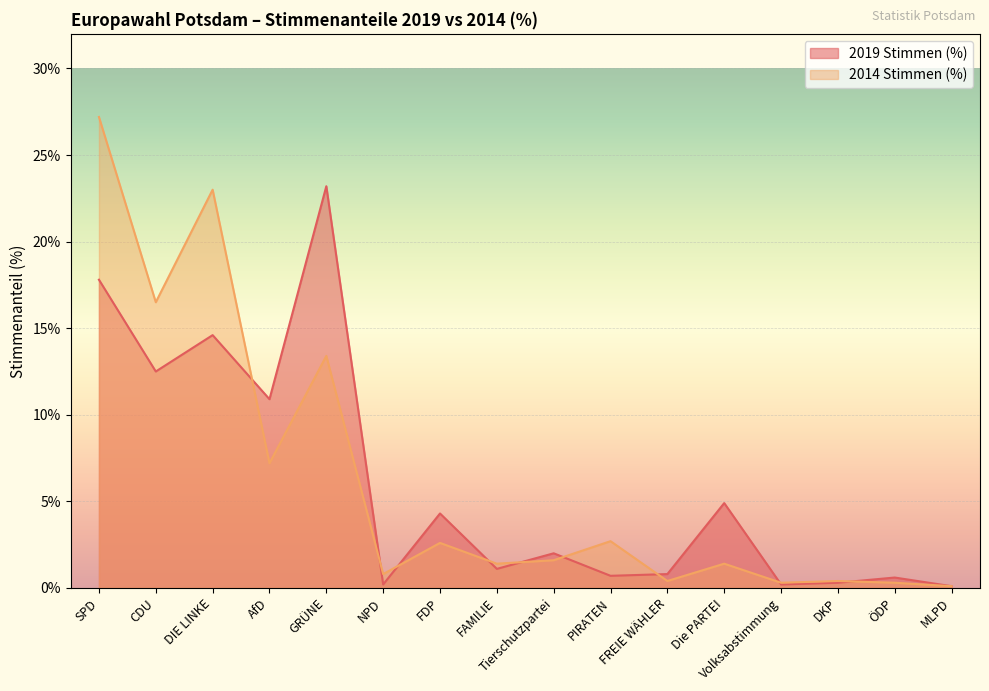

Reading left to right, extract all data points from this chart.

2019 Stimmen (%): 17.8	12.5	14.6	10.9	23.2	0.2	4.3	1.1	2.0	0.7	0.8	4.9	0.2	0.3	0.6	0.1
2014 Stimmen (%): 27.2	16.5	23.0	7.2	13.4	0.8	2.6	1.4	1.6	2.7	0.4	1.4	0.3	0.4	0.3	0.1